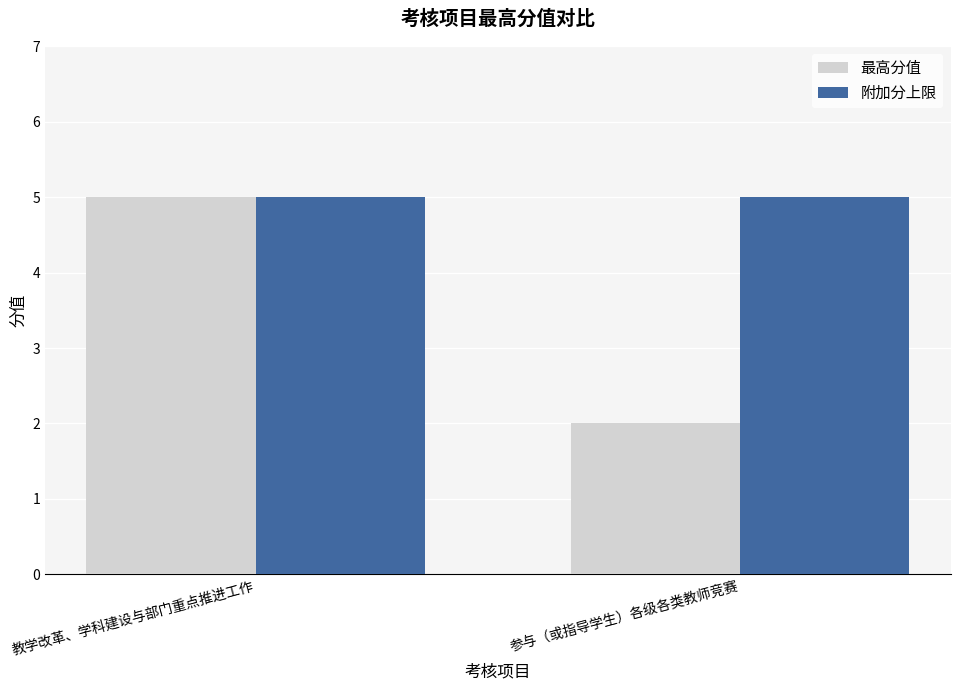

How many bars are there in total?

4